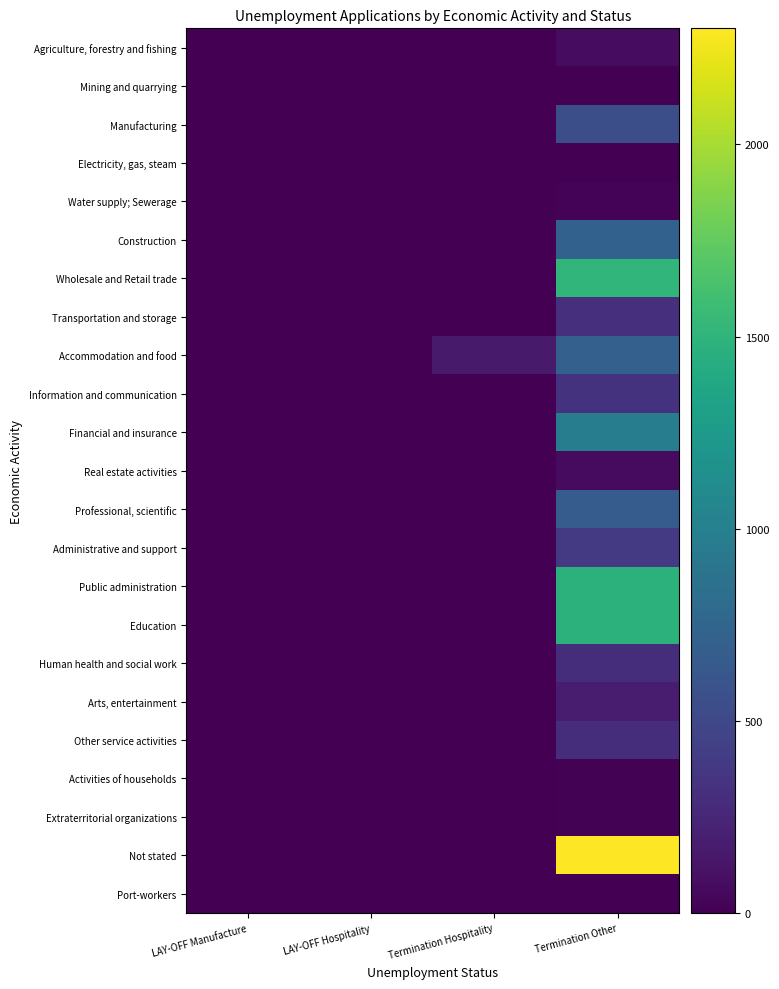

Reading right to left, transcribe all the data shown in this chart.

Agriculture, forestry and fishing: Termination Other=73	Termination Hospitality=0	LAY-OFF Hospitality=0	LAY-OFF Manufacture=0
Mining and quarrying: Termination Other=3	Termination Hospitality=0	LAY-OFF Hospitality=0	LAY-OFF Manufacture=0
Manufacturing: Termination Other=552	Termination Hospitality=0	LAY-OFF Hospitality=0	LAY-OFF Manufacture=0
Electricity, gas, steam: Termination Other=7	Termination Hospitality=0	LAY-OFF Hospitality=0	LAY-OFF Manufacture=0
Water supply; Sewerage: Termination Other=19	Termination Hospitality=0	LAY-OFF Hospitality=0	LAY-OFF Manufacture=0
Construction: Termination Other=711	Termination Hospitality=0	LAY-OFF Hospitality=0	LAY-OFF Manufacture=0
Wholesale and Retail trade: Termination Other=1517	Termination Hospitality=0	LAY-OFF Hospitality=0	LAY-OFF Manufacture=0
Transportation and storage: Termination Other=315	Termination Hospitality=0	LAY-OFF Hospitality=0	LAY-OFF Manufacture=0
Accommodation and food: Termination Other=702	Termination Hospitality=163	LAY-OFF Hospitality=2	LAY-OFF Manufacture=0
Information and communication: Termination Other=335	Termination Hospitality=0	LAY-OFF Hospitality=0	LAY-OFF Manufacture=0
Financial and insurance: Termination Other=976	Termination Hospitality=0	LAY-OFF Hospitality=0	LAY-OFF Manufacture=0
Real estate activities: Termination Other=67	Termination Hospitality=2	LAY-OFF Hospitality=0	LAY-OFF Manufacture=0
Professional, scientific: Termination Other=671	Termination Hospitality=0	LAY-OFF Hospitality=0	LAY-OFF Manufacture=0
Administrative and support: Termination Other=388	Termination Hospitality=0	LAY-OFF Hospitality=0	LAY-OFF Manufacture=0
Public administration: Termination Other=1479	Termination Hospitality=1	LAY-OFF Hospitality=0	LAY-OFF Manufacture=0
Education: Termination Other=1479	Termination Hospitality=2	LAY-OFF Hospitality=0	LAY-OFF Manufacture=0
Human health and social work: Termination Other=305	Termination Hospitality=0	LAY-OFF Hospitality=0	LAY-OFF Manufacture=0
Arts, entertainment: Termination Other=182	Termination Hospitality=0	LAY-OFF Hospitality=0	LAY-OFF Manufacture=0
Other service activities: Termination Other=304	Termination Hospitality=0	LAY-OFF Hospitality=0	LAY-OFF Manufacture=0
Activities of households: Termination Other=12	Termination Hospitality=0	LAY-OFF Hospitality=0	LAY-OFF Manufacture=0
Extraterritorial organizations: Termination Other=11	Termination Hospitality=0	LAY-OFF Hospitality=0	LAY-OFF Manufacture=0
Not stated: Termination Other=2302	Termination Hospitality=7	LAY-OFF Hospitality=0	LAY-OFF Manufacture=0
Port-workers: Termination Other=0	Termination Hospitality=3	LAY-OFF Hospitality=0	LAY-OFF Manufacture=0